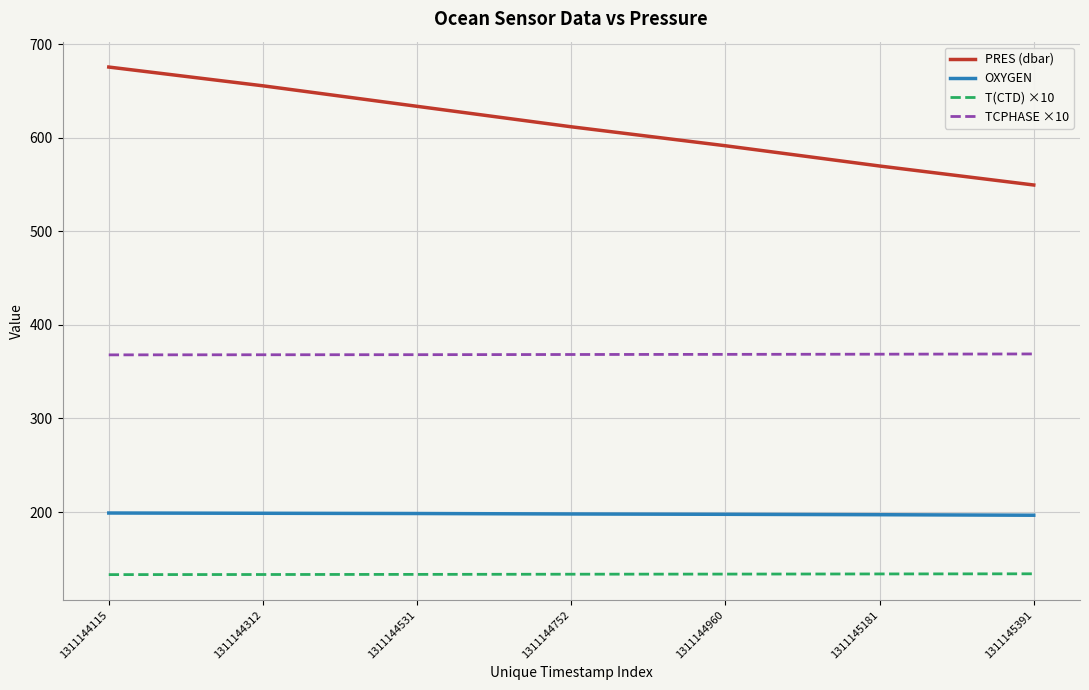

What is the approximate value of TCPHASE ×10 at 1311145181?

368.7